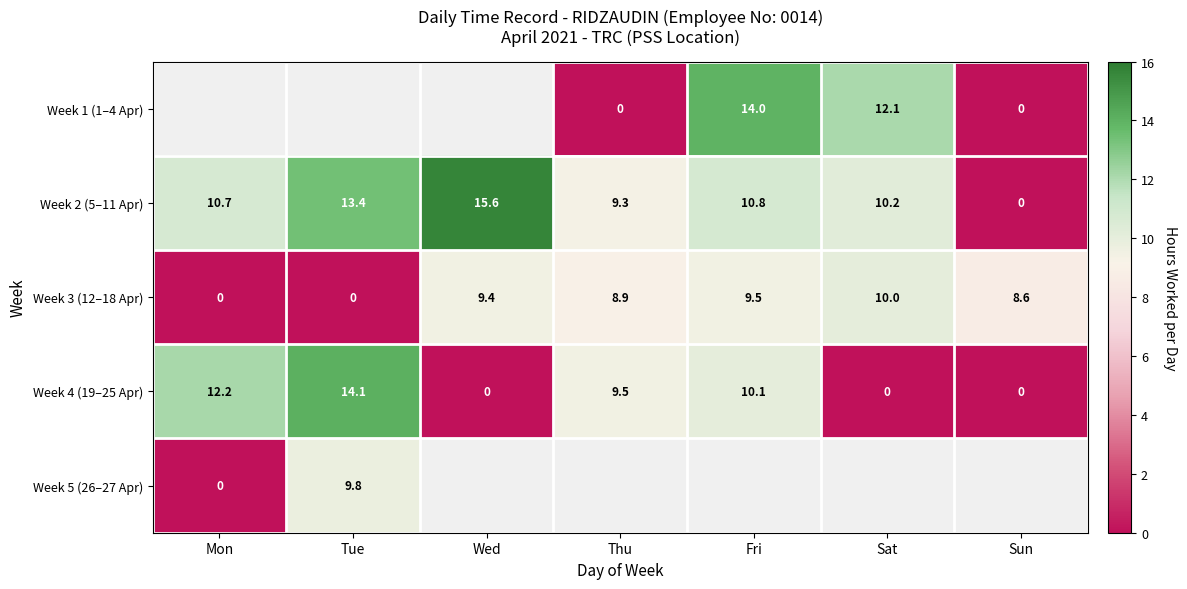

What is the difference between the maximum and minimum values in the Week 2 (5–11 Apr) series?

15.6